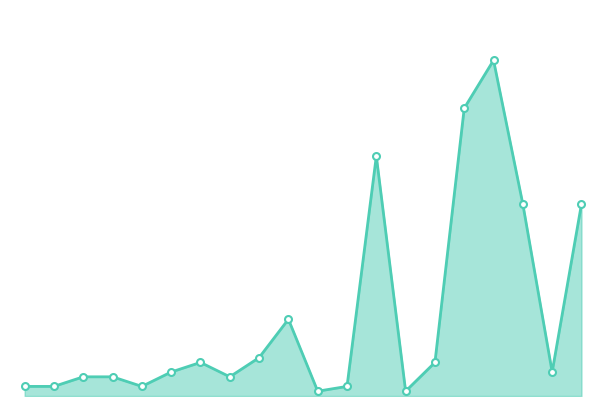

Does the chart have visible grid lines?

No